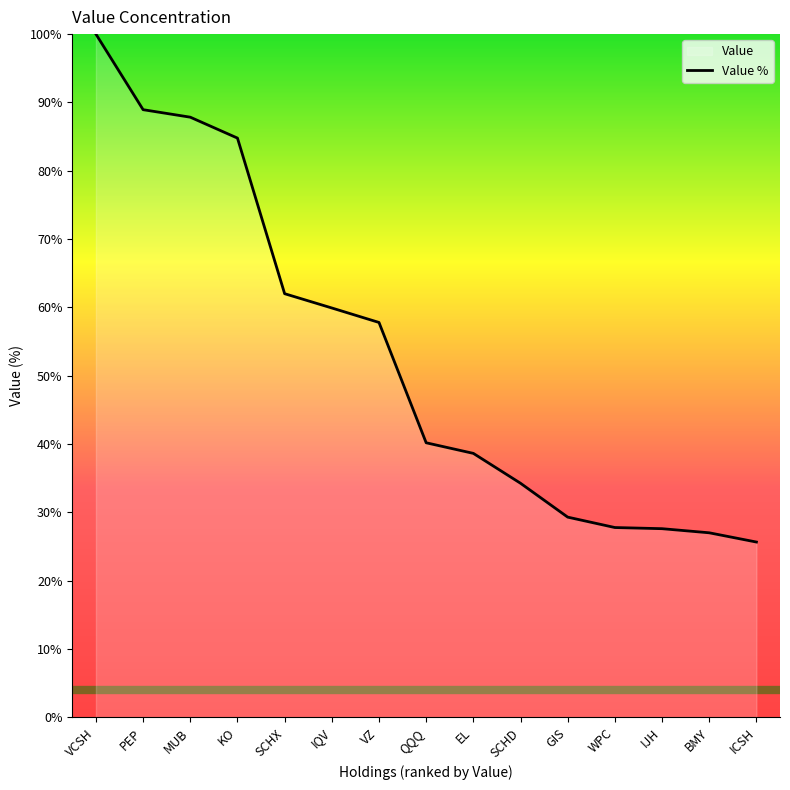

List the labels in order of value, largest first.

VCSH, PEP, MUB, KO, SCHX, IQV, VZ, QQQ, EL, SCHD, GIS, WPC, IJH, BMY, ICSH